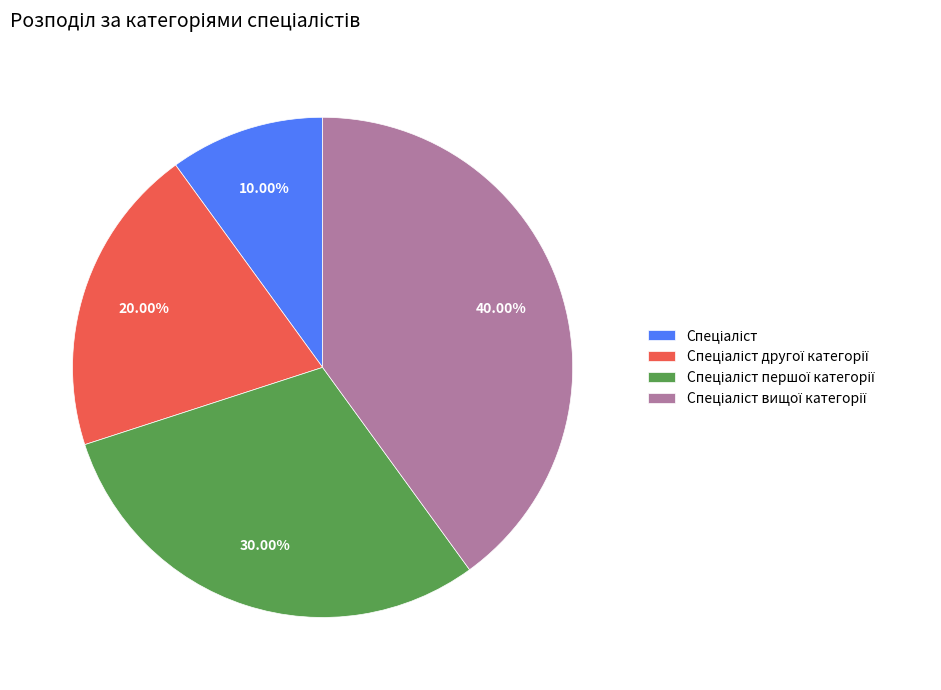

Is there any slice that represents more than half of the pie?

No